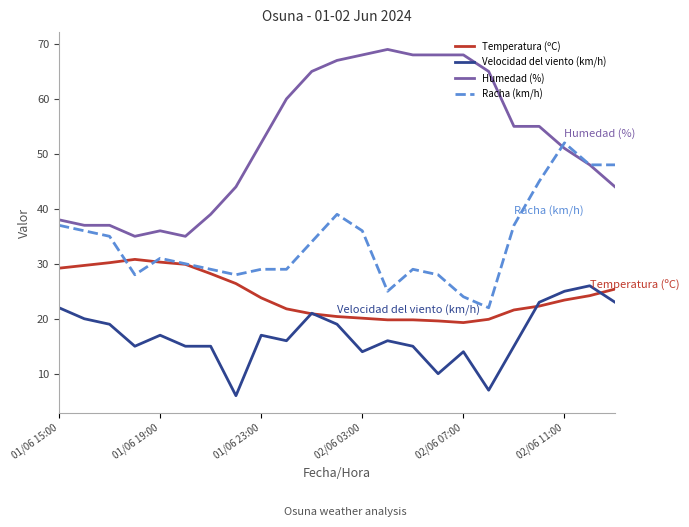

What is the highest value of the Velocidad del viento (km/h) series?

26.0